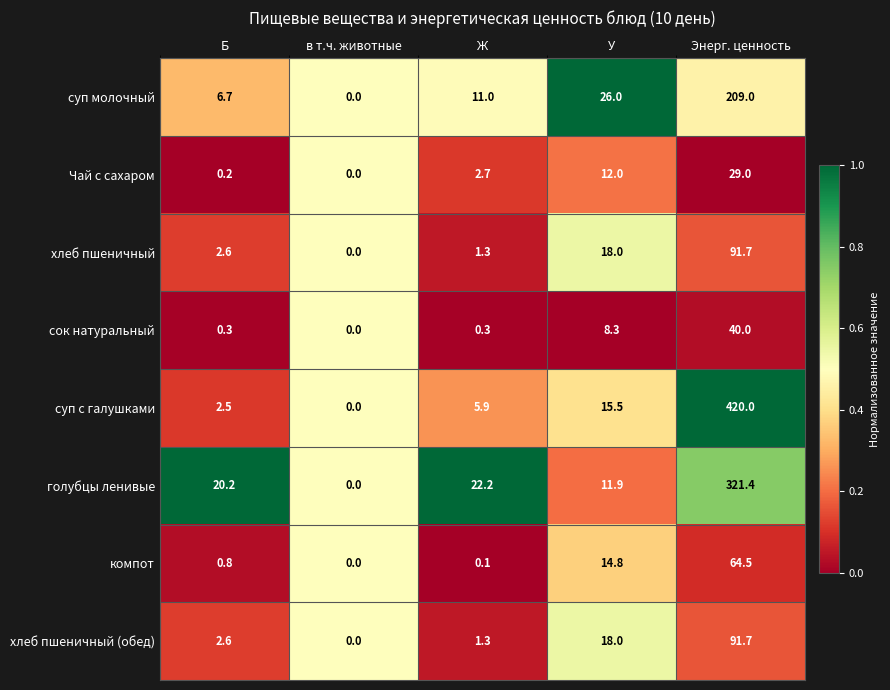

How many positive values does the хлеб пшеничный (обед) series have?

4